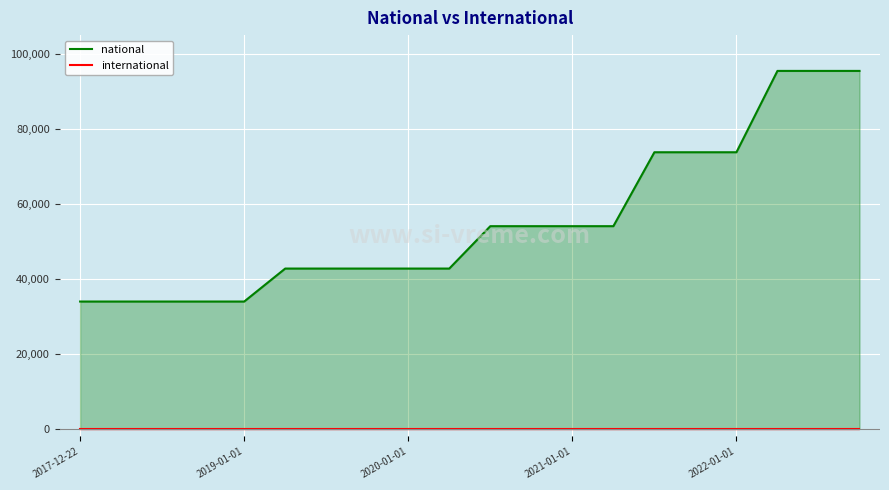

The value of national at 2020-01-01 is 47141. True or false?

False